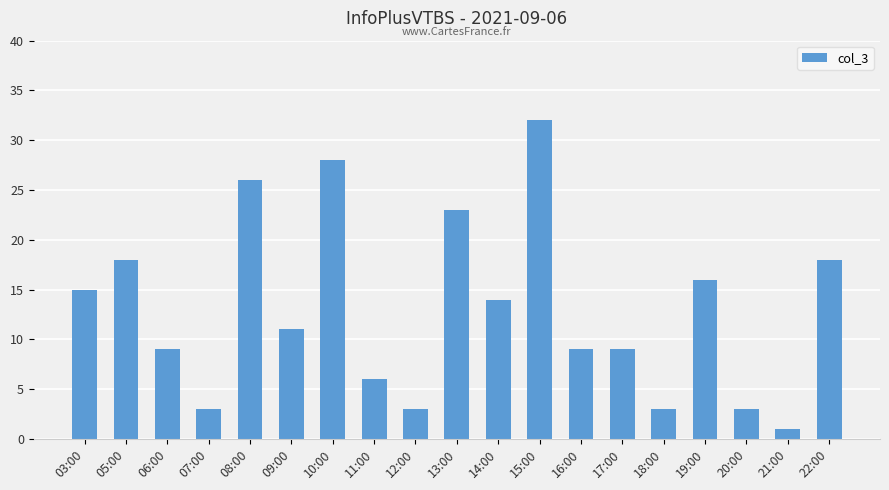

Are the bars horizontal?

No